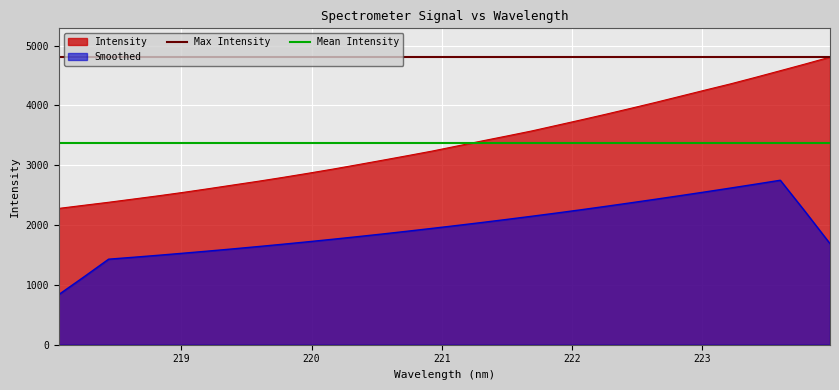

What is the lowest value of the Smoothed series?

838.8